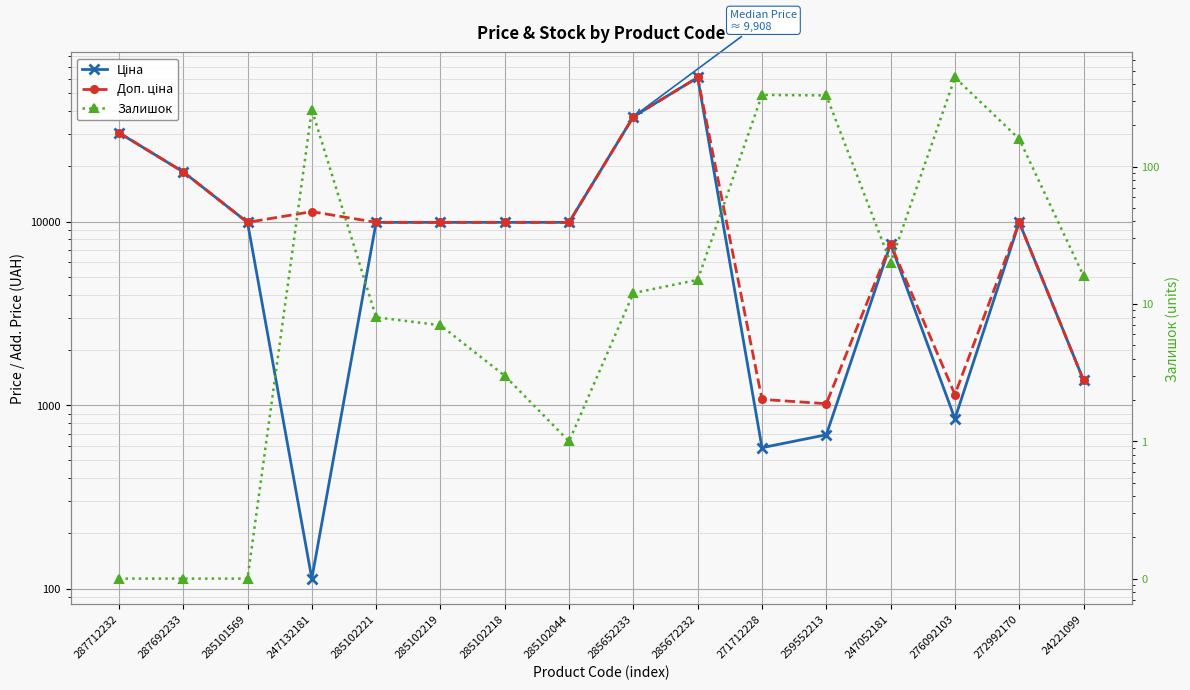

True or false: Ціна and Доп. ціна intersect in this chart.

False